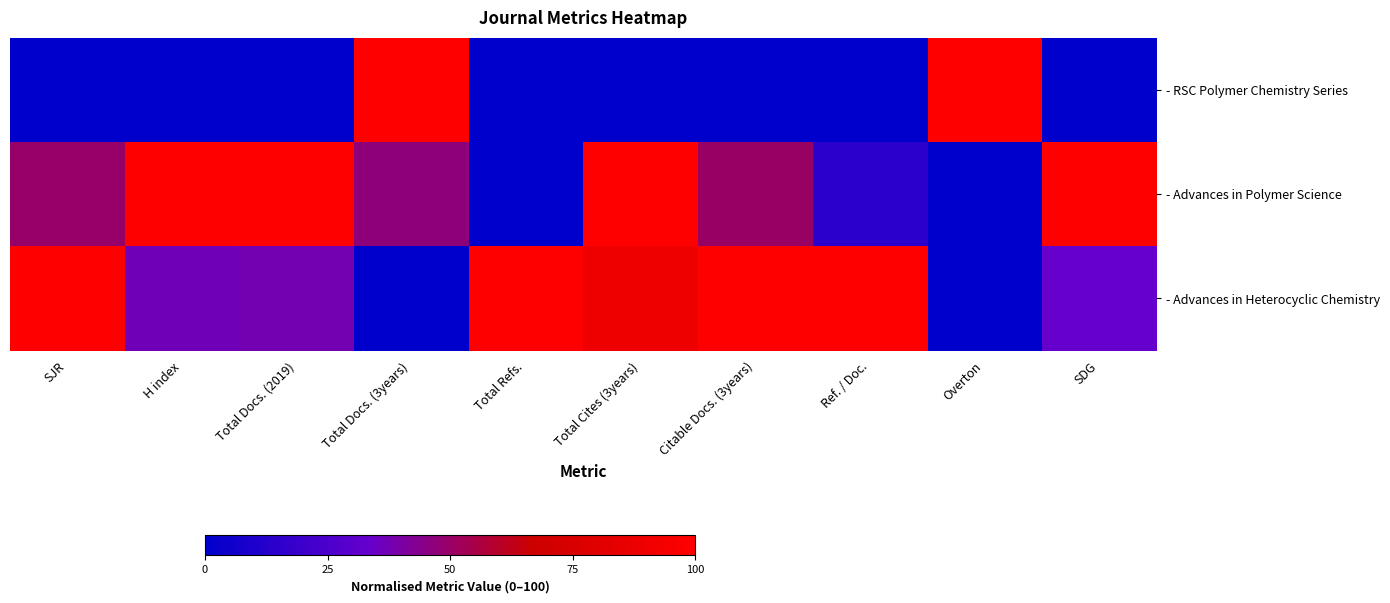

Between Total Cites (3years) and SDG, which series saw the biggest shift?

- Advances in Heterocyclic Chemistry